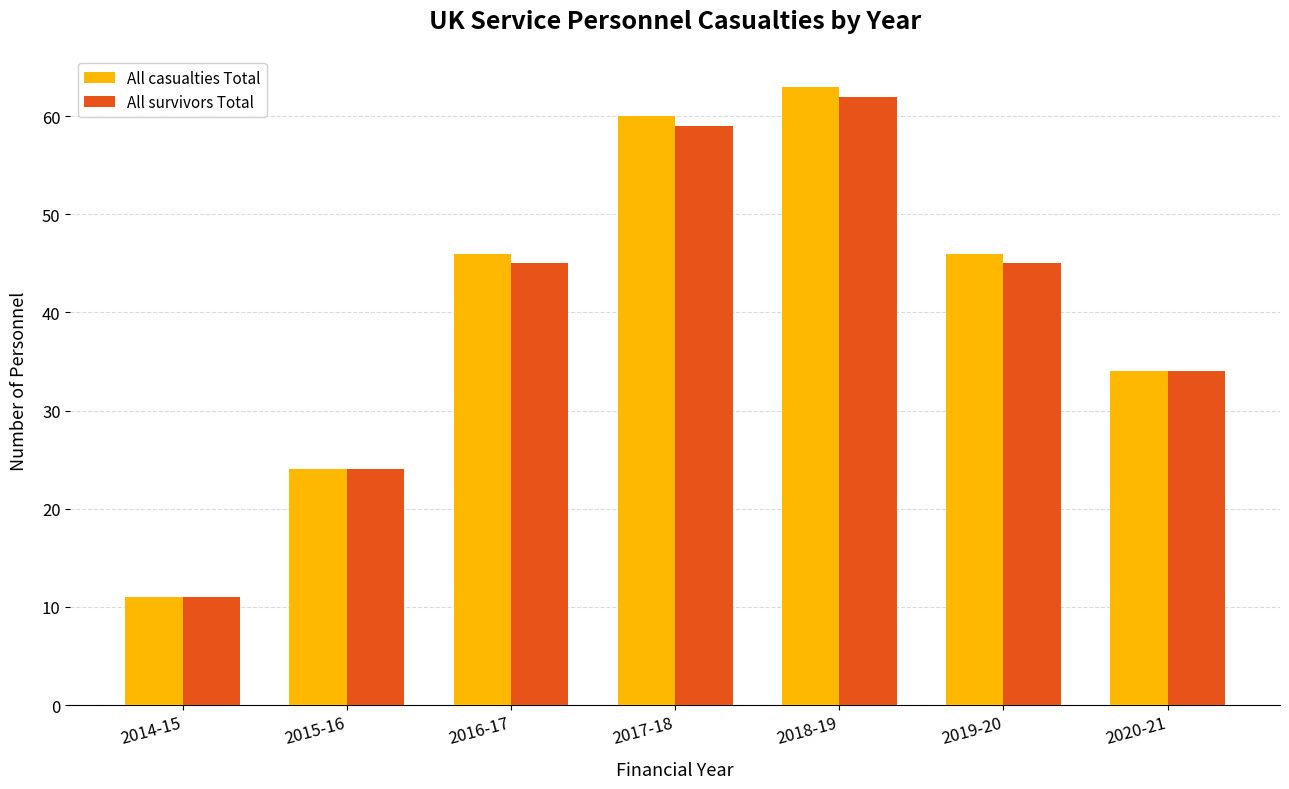

What position from the right is 2015-16?

6